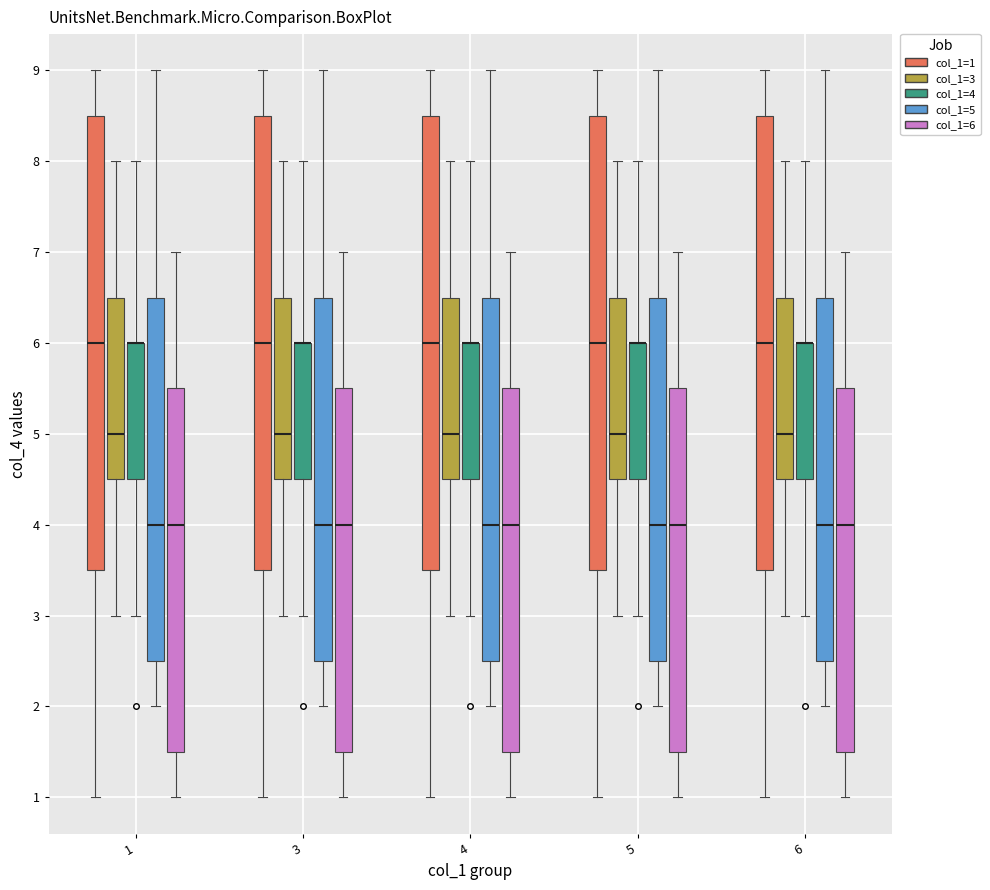

Reading left to right, transcribe this box plot: for each box, give where its median line is, the range the box spans, and where its two whiskers end, as read against the y-axis. The values are not printed on the chart, so give them approximately, as read against the axis.

1 (col_1=1): median 6.0, box 3.5 to 8.5, whiskers 1.0 to 9.0
1 (col_1=3): median 5.0, box 4.5 to 6.5, whiskers 3.0 to 8.0
1 (col_1=4): median 6.0 (drawn on the box's upper edge), box 4.5 to 6.0, whiskers 3.0 to 8.0
1 (col_1=5): median 4.0, box 2.5 to 6.5, whiskers 2.0 to 9.0
1 (col_1=6): median 4.0, box 1.5 to 5.5, whiskers 1.0 to 7.0
3 (col_1=1): median 6.0, box 3.5 to 8.5, whiskers 1.0 to 9.0
3 (col_1=3): median 5.0, box 4.5 to 6.5, whiskers 3.0 to 8.0
3 (col_1=4): median 6.0 (drawn on the box's upper edge), box 4.5 to 6.0, whiskers 3.0 to 8.0
3 (col_1=5): median 4.0, box 2.5 to 6.5, whiskers 2.0 to 9.0
3 (col_1=6): median 4.0, box 1.5 to 5.5, whiskers 1.0 to 7.0
4 (col_1=1): median 6.0, box 3.5 to 8.5, whiskers 1.0 to 9.0
4 (col_1=3): median 5.0, box 4.5 to 6.5, whiskers 3.0 to 8.0
4 (col_1=4): median 6.0 (drawn on the box's upper edge), box 4.5 to 6.0, whiskers 3.0 to 8.0
4 (col_1=5): median 4.0, box 2.5 to 6.5, whiskers 2.0 to 9.0
4 (col_1=6): median 4.0, box 1.5 to 5.5, whiskers 1.0 to 7.0
5 (col_1=1): median 6.0, box 3.5 to 8.5, whiskers 1.0 to 9.0
5 (col_1=3): median 5.0, box 4.5 to 6.5, whiskers 3.0 to 8.0
5 (col_1=4): median 6.0 (drawn on the box's upper edge), box 4.5 to 6.0, whiskers 3.0 to 8.0
5 (col_1=5): median 4.0, box 2.5 to 6.5, whiskers 2.0 to 9.0
5 (col_1=6): median 4.0, box 1.5 to 5.5, whiskers 1.0 to 7.0
6 (col_1=1): median 6.0, box 3.5 to 8.5, whiskers 1.0 to 9.0
6 (col_1=3): median 5.0, box 4.5 to 6.5, whiskers 3.0 to 8.0
6 (col_1=4): median 6.0 (drawn on the box's upper edge), box 4.5 to 6.0, whiskers 3.0 to 8.0
6 (col_1=5): median 4.0, box 2.5 to 6.5, whiskers 2.0 to 9.0
6 (col_1=6): median 4.0, box 1.5 to 5.5, whiskers 1.0 to 7.0